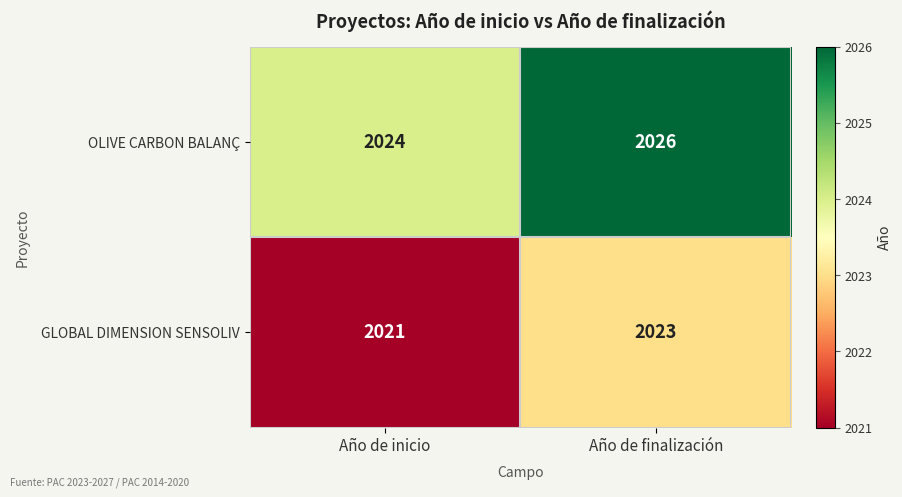

What is the spread (max minus min) of values at Año de finalización?

3